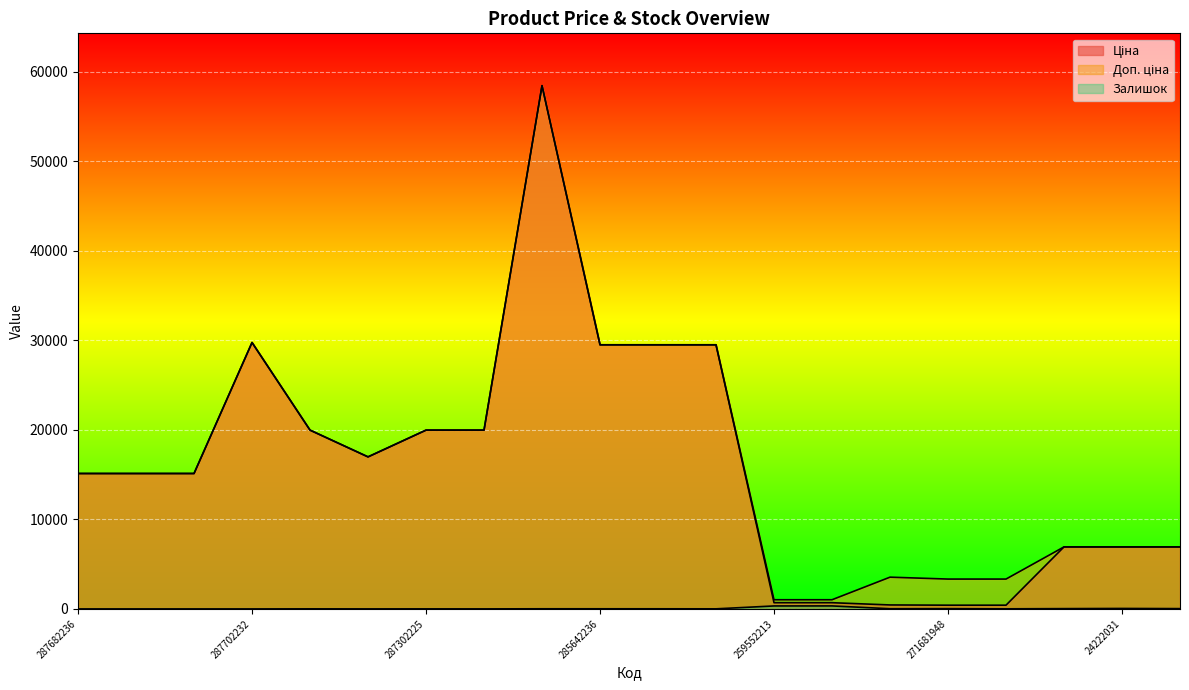

What is the value of the Ціна point at the 18th from the left?

6925.7